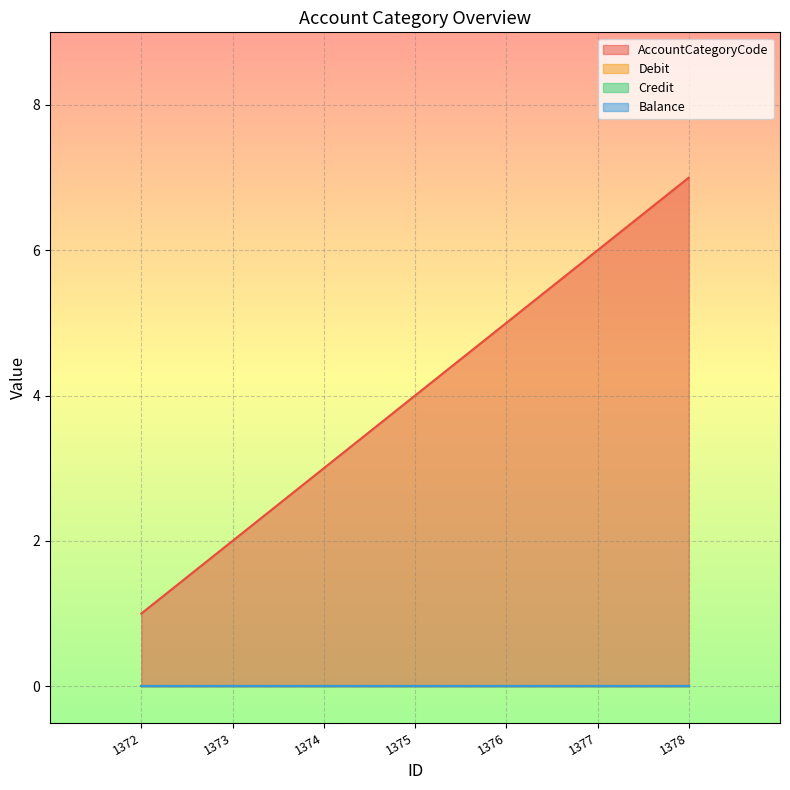

Read the AccountCategoryCode value at 1373.

2